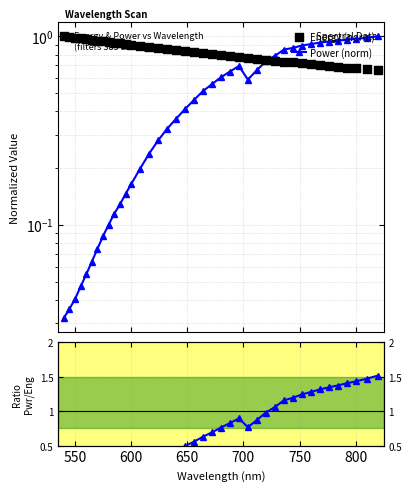

Which series has the largest total across all categories?

Energy (norm)